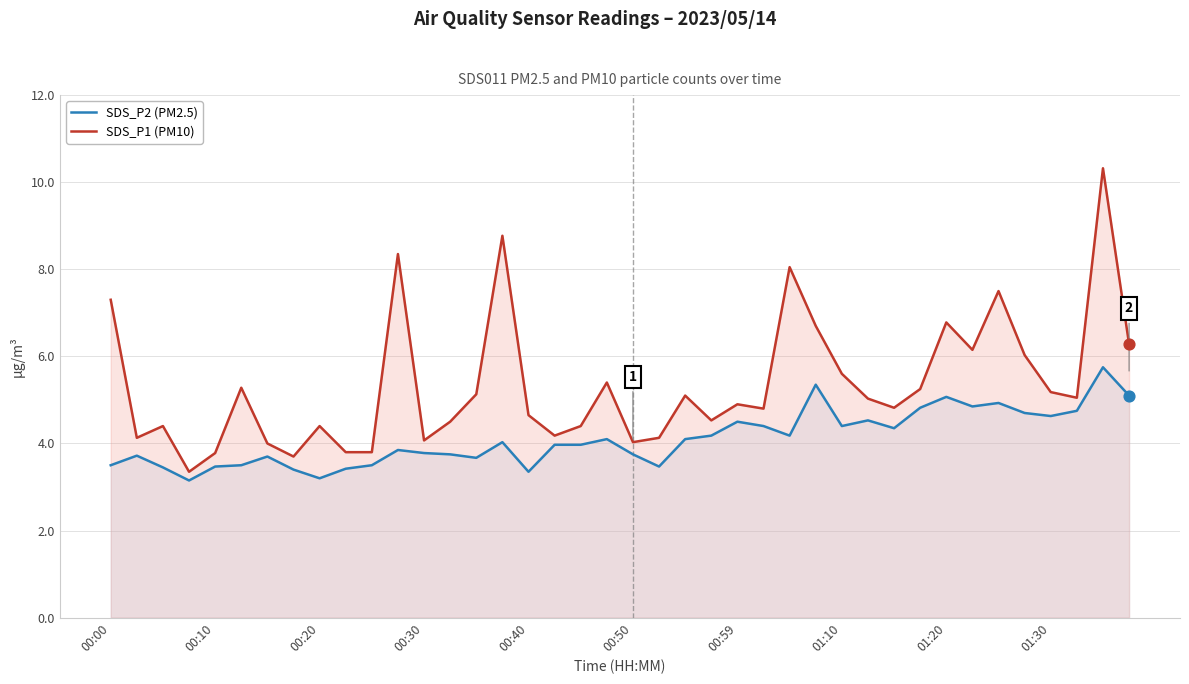

At how many categories does at least one series exceed 4?

34